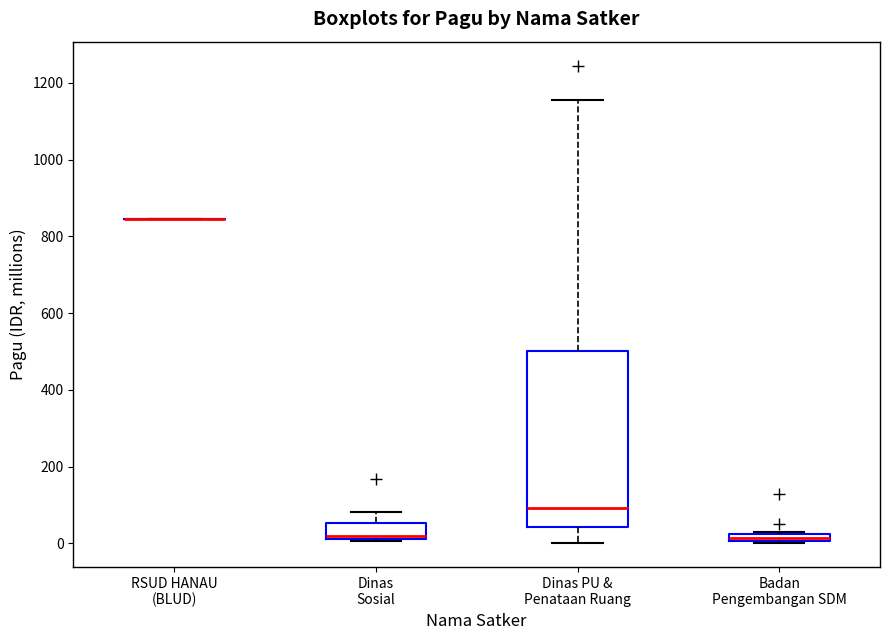

Where is the upper edge of the box for Dinas PU & Penataan Ruang on the y-axis? The values are not printed on the chart, so give them approximately, as read against the axis.

500